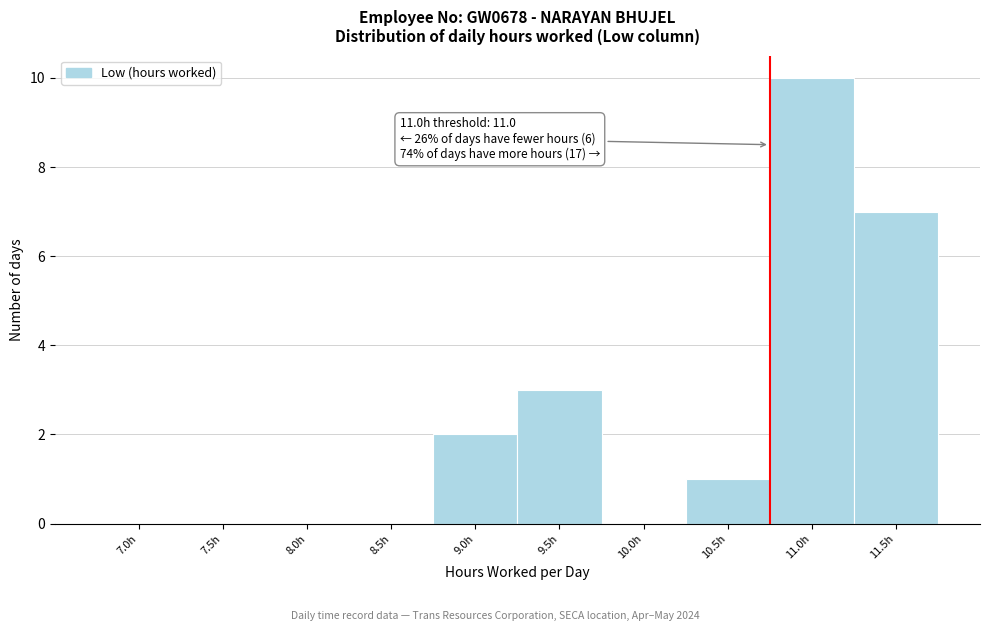

Reading left to right, extract all data points from this chart.

7.0h=0	7.5h=0	8.0h=0	8.5h=0	9.0h=2	9.5h=3	10.0h=0	10.5h=1	11.0h=10	11.5h=7